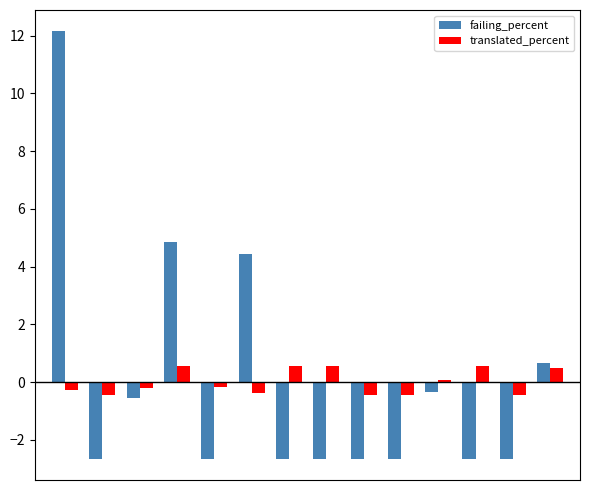

What is the difference between the maximum and minimum values in the translated_percent series?

1.0